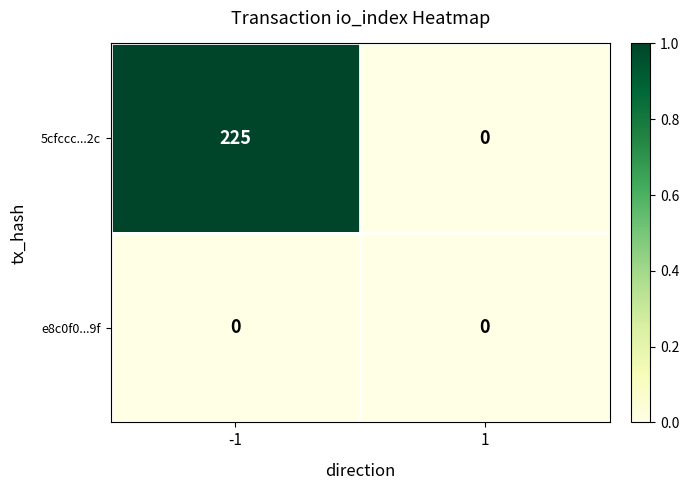

Reading left to right, transcribe all the data shown in this chart.

5cfccc...2c: -1=225	1=0
e8c0f0...9f: -1=0	1=0